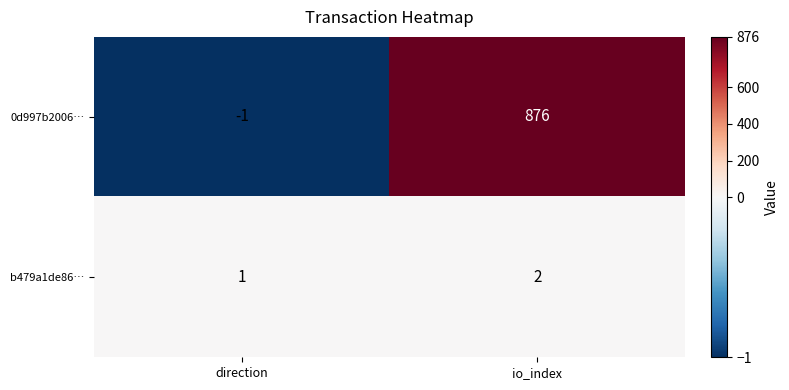

Which series changed the most between direction and io_index?

0d997b2006…